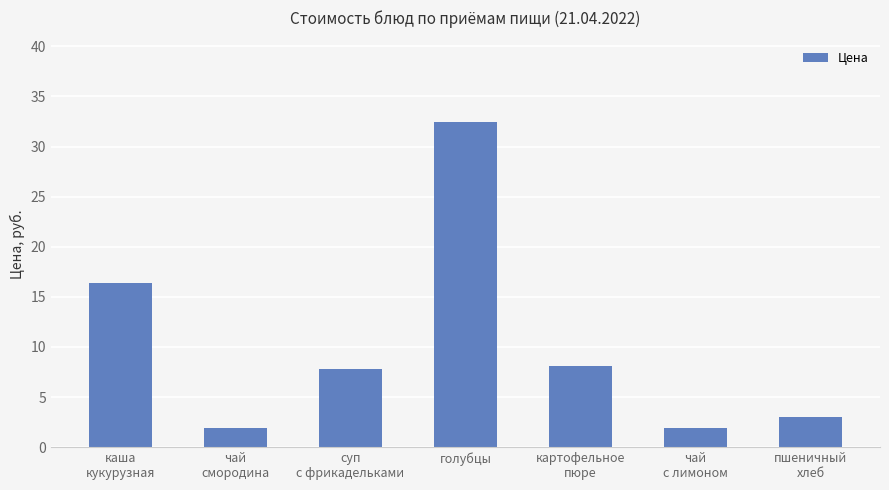

The value at каша
кукурузная is 25.5. True or false?

False